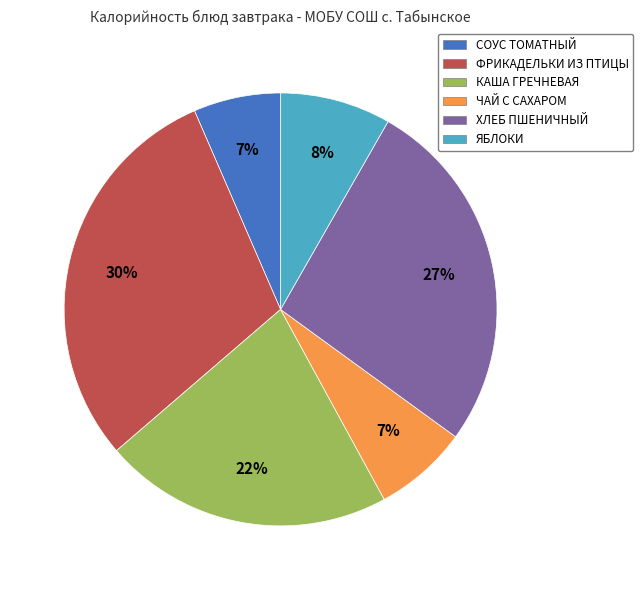

To the nearest percent, what portion does ХЛЕБ ПШЕНИЧНЫЙ represent?

27%